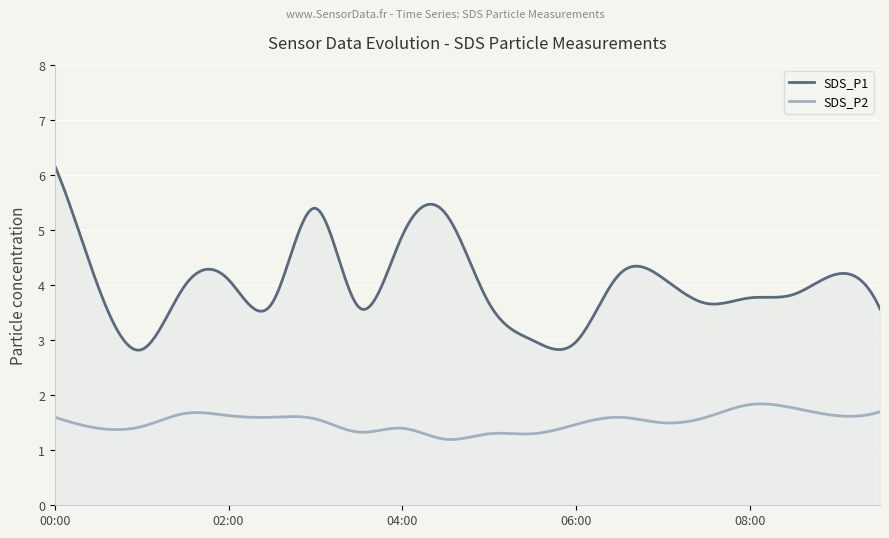

The SDS_P2 series shows 1.6 at 07:30. True or false?

True